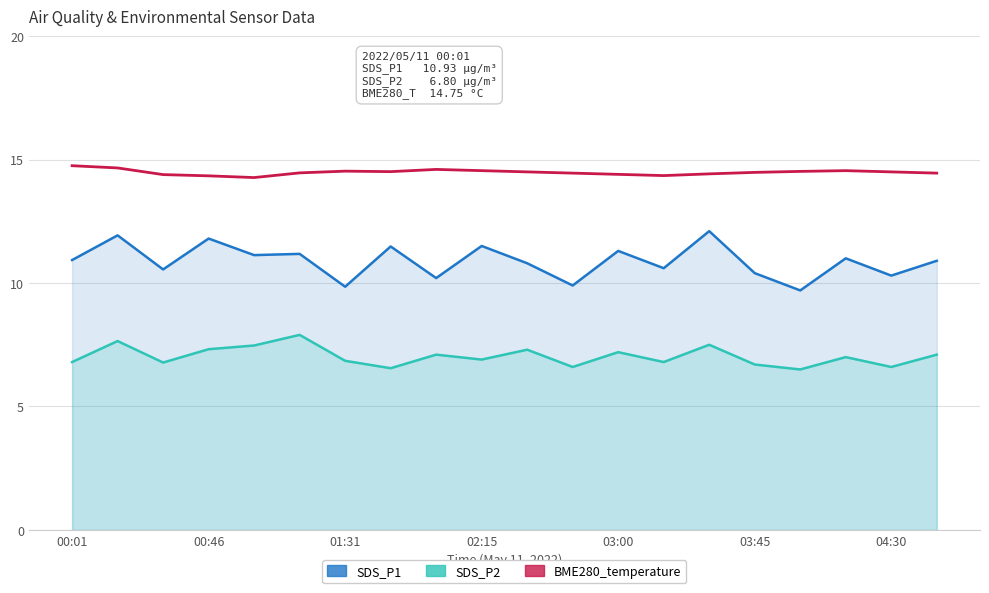

What are all the series names shown in the legend?

SDS_P1, SDS_P2, BME280_temperature